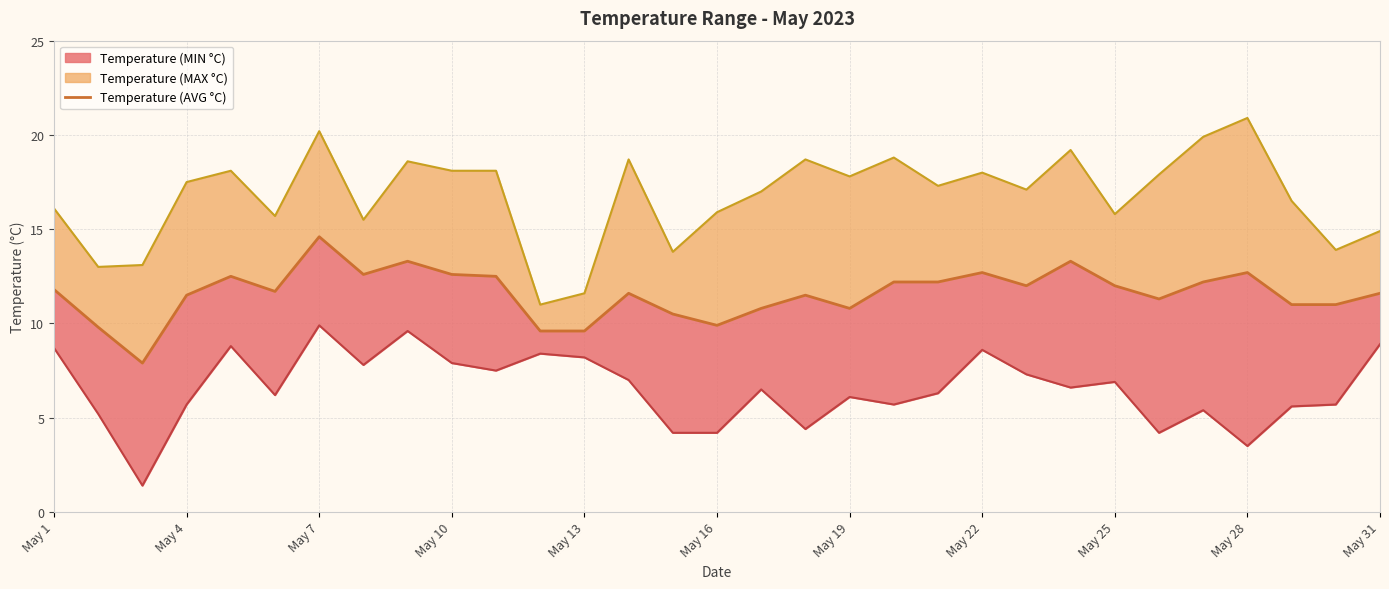

Reading left to right, extract all data points from this chart.

11.8	9.8	7.9	11.5	12.5	11.7	14.6	12.6	13.3	12.6	12.5	9.6	9.6	11.6	10.5	9.9	10.8	11.5	10.8	12.2	12.2	12.7	12.0	13.3	12.0	11.3	12.2	12.7	11.0	11.0	11.6